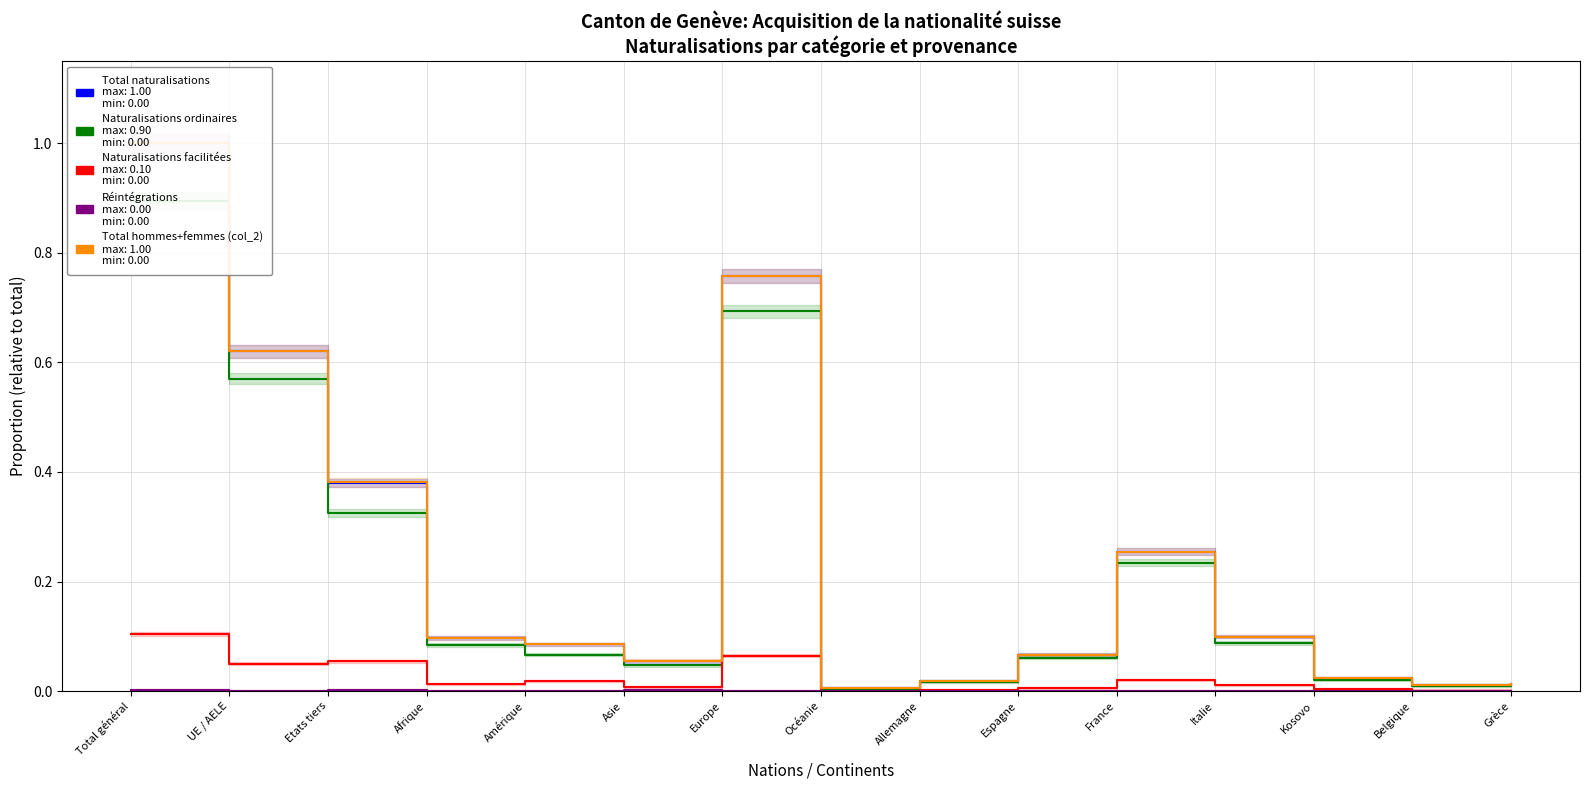

Which series has the largest total across all categories?

Total hommes+femmes (col_2)